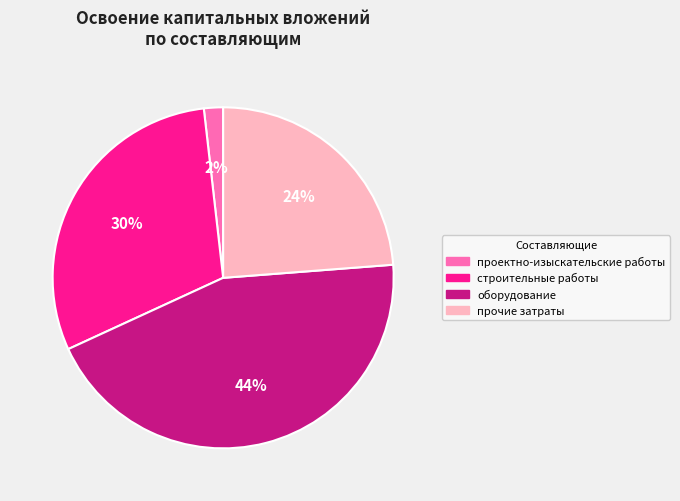

Is it true that проектно-изыскательские работы is 9% of the pie?

False